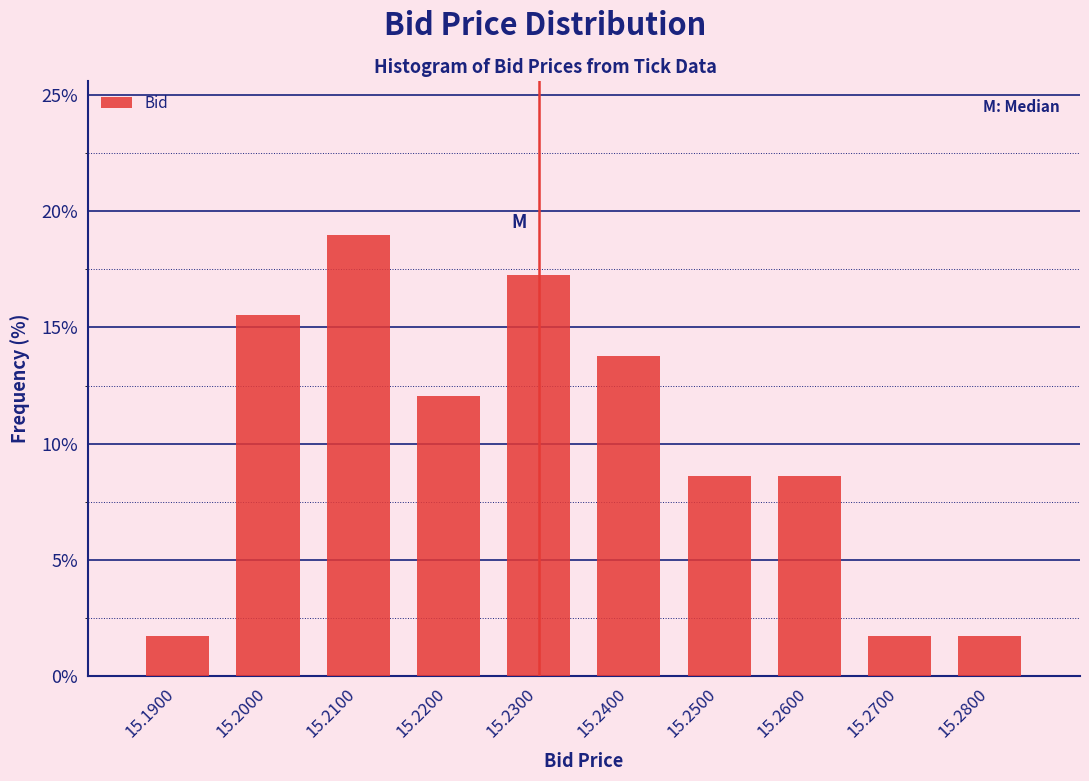

Reading left to right, list every bar in this chart as the range it spans on the x-axis followed by its height. The values are not printed on the chart, so give them approximately, as read against the axis.

15.185 to 15.195: 1.5
15.195 to 15.205: 15.5
15.205 to 15.215: 19.0
15.215 to 15.225: 12.0
15.225 to 15.235: 17.0
15.235 to 15.245: 14.0
15.245 to 15.255: 8.5
15.255 to 15.265: 8.5
15.265 to 15.275: 1.5
15.275 to 15.285: 1.5